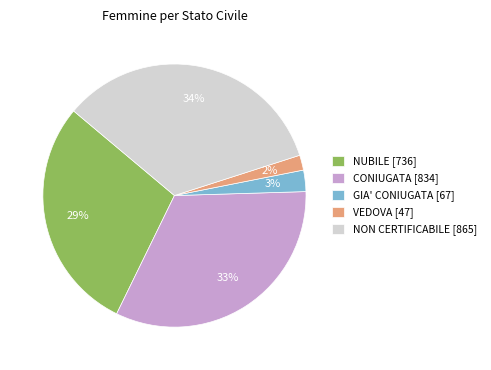

To the nearest percent, what percentage of the pie is GIA' CONIUGATA?

3%